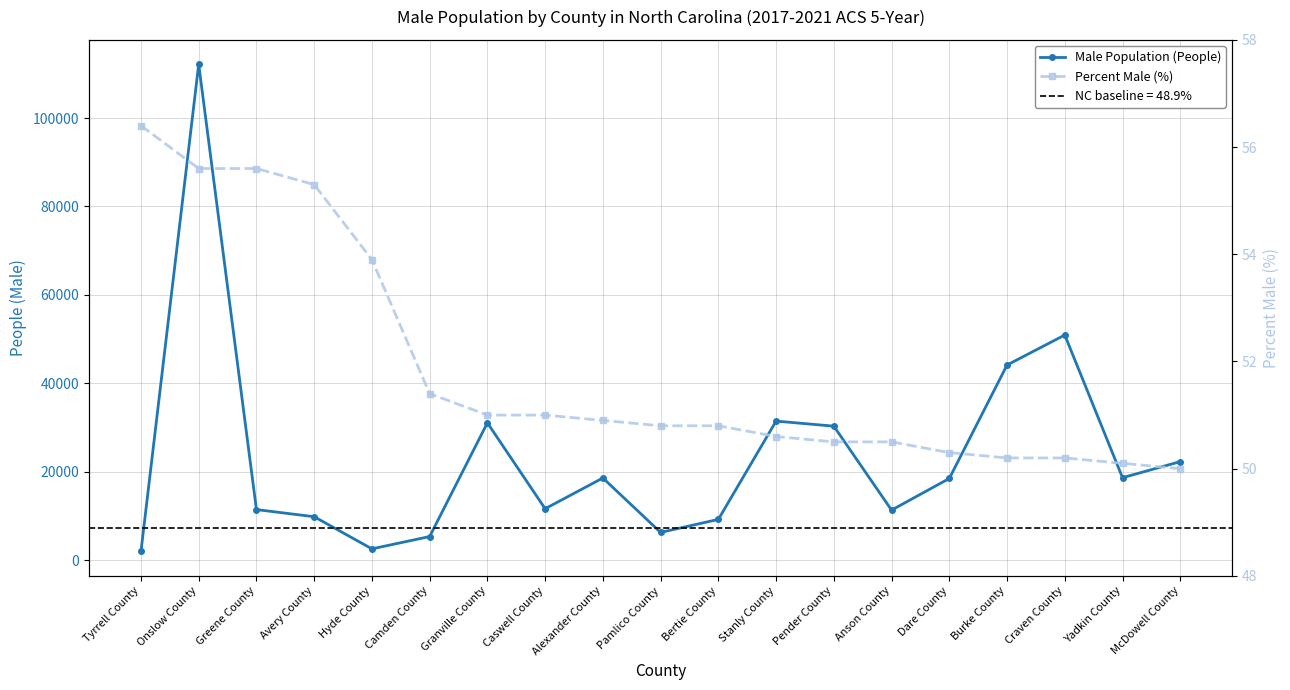

Rank the series at Alexander County from lowest to highest value.

Percent Male (%), Male Population (People)